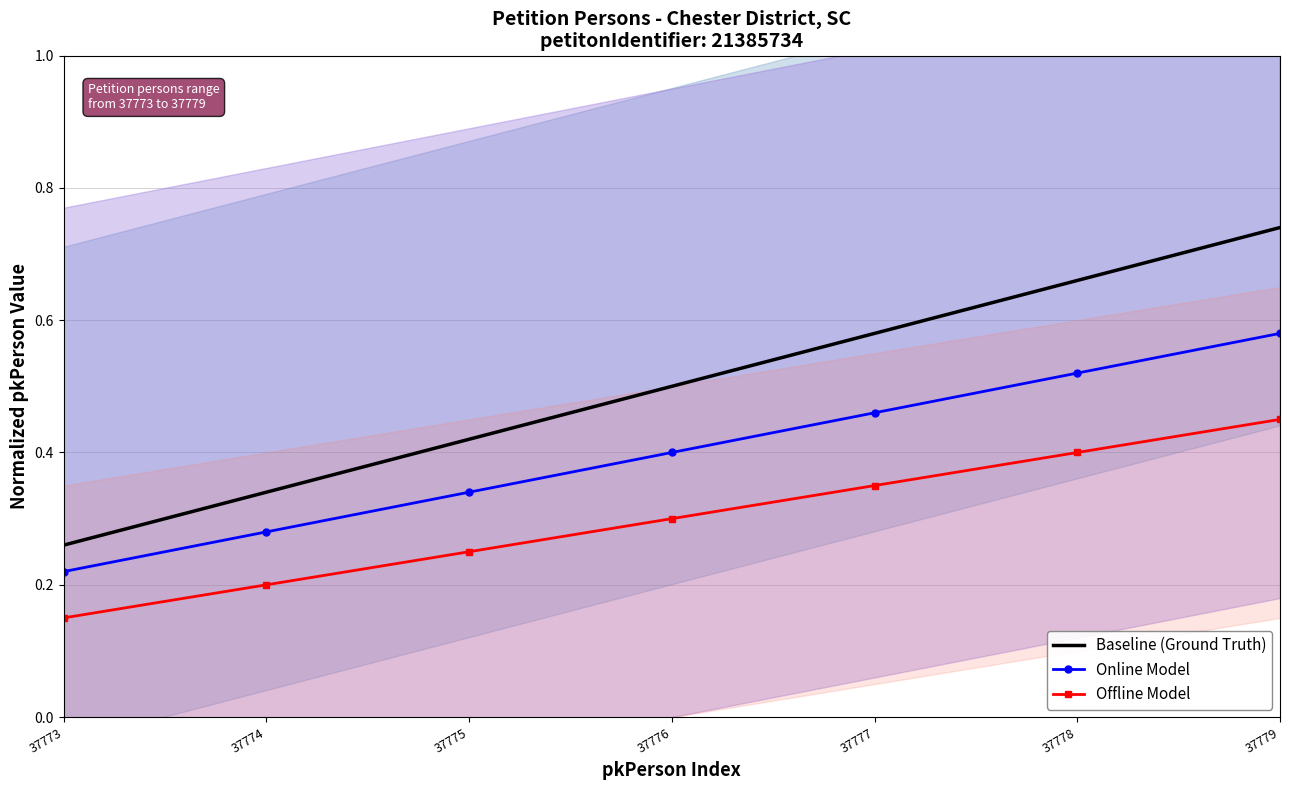

What are all the series names shown in the legend?

Baseline (Ground Truth), Online Model, Offline Model